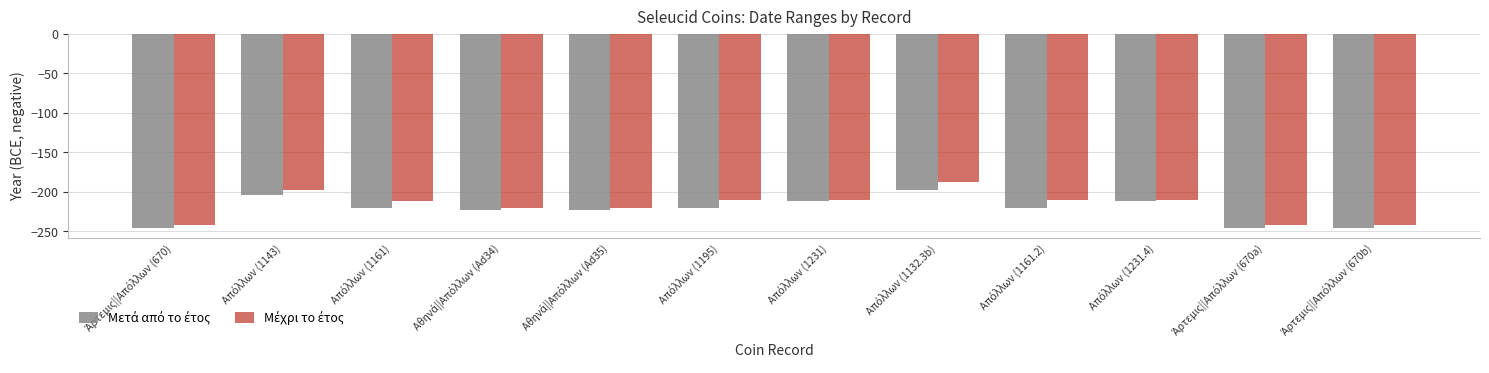

What is the minimum value shown in the chart?

-246